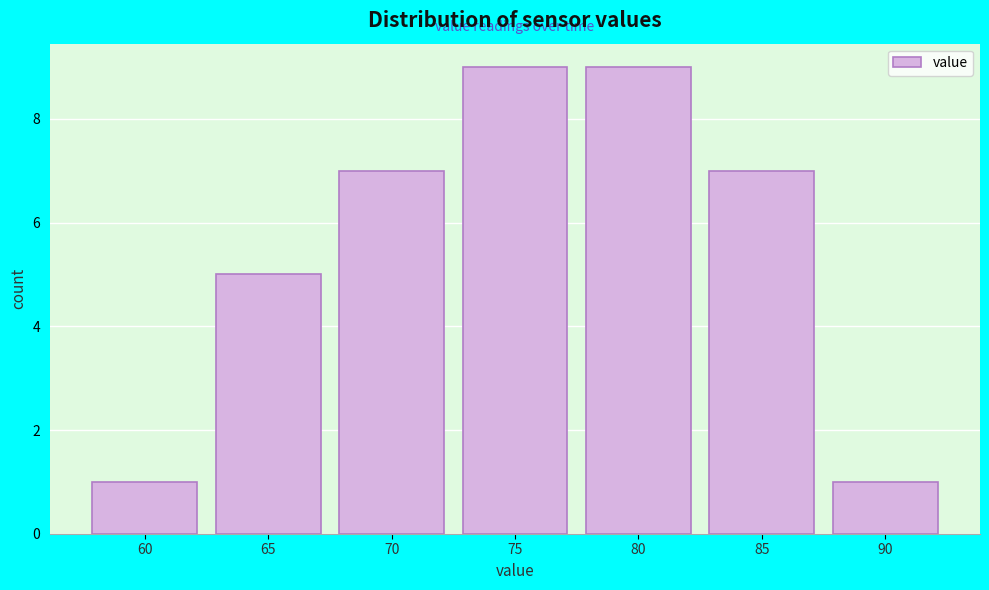

Reading left to right, transcribe all the data shown in this chart.

60=1	65=5	70=7	75=9	80=9	85=7	90=1